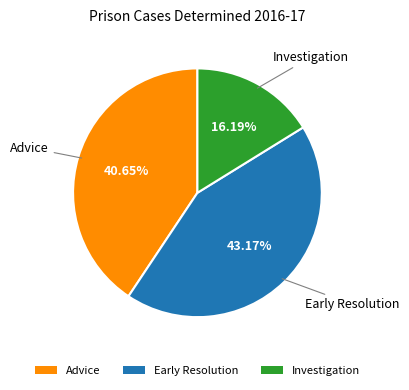

Which slice is the smallest?

Investigation